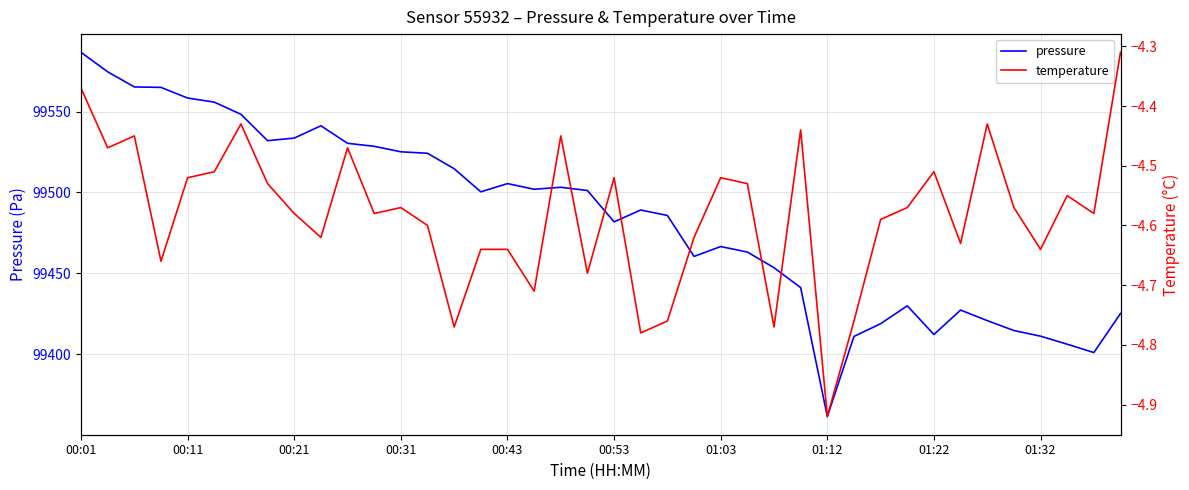

Is it true that pressure equals 155186.0 at 00:11?

False